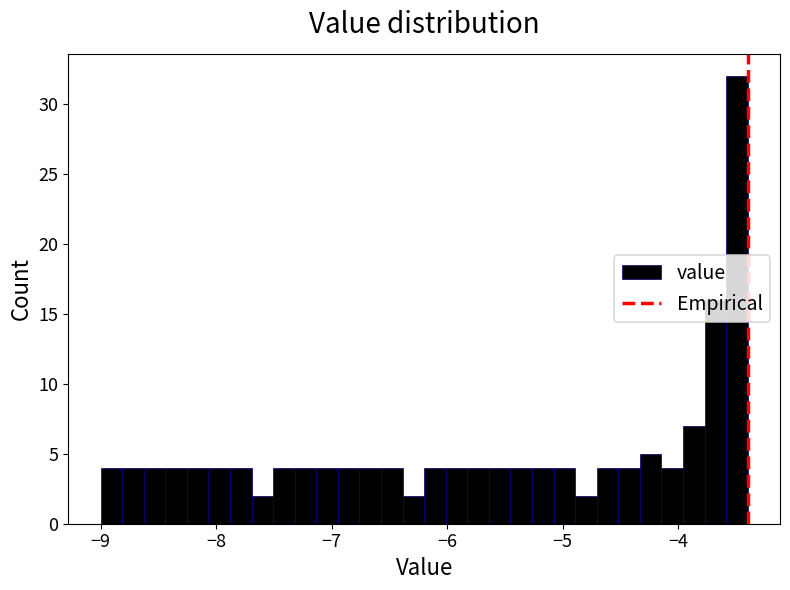

Around what value on the x-axis is the tallest bar? Give the approximate position of its centre, as read against the axis.

-3.5